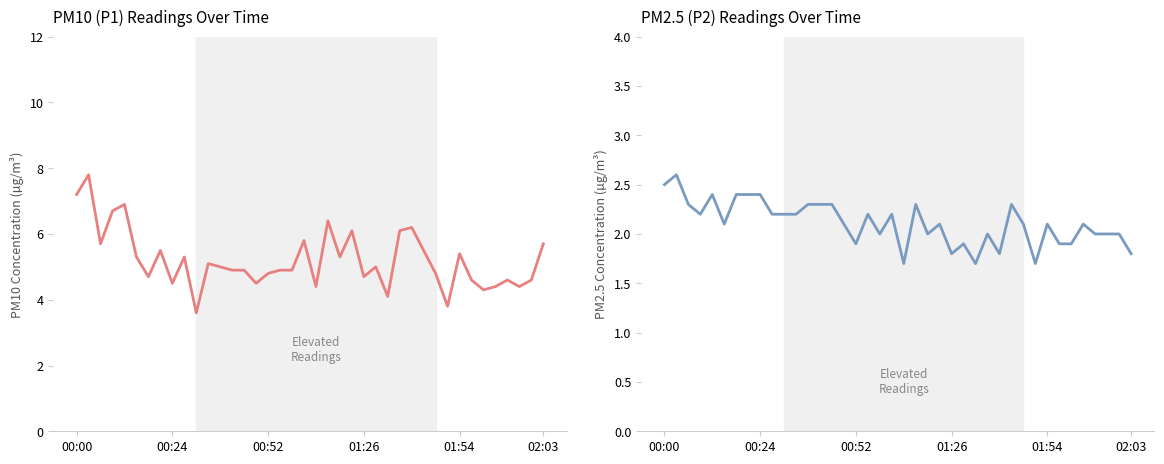

What is the label of the 38th point from the left?

37